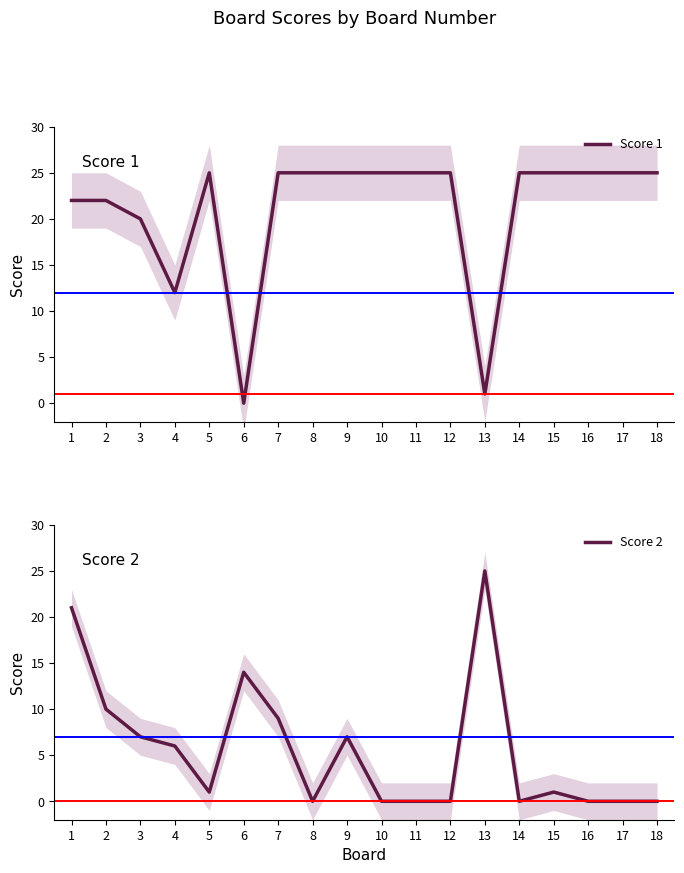

Between 15 and 13, which is larger?

15